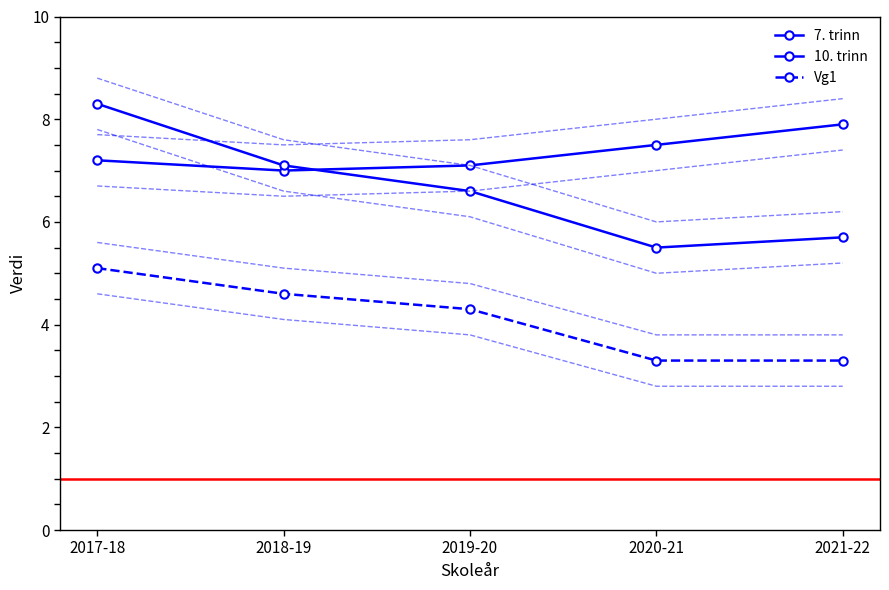

At how many categories does at least one series exceed 5?

5